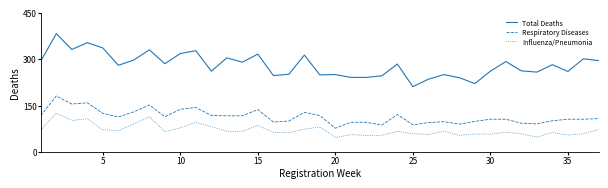

At how many categories does at least one series exceed 181?

37